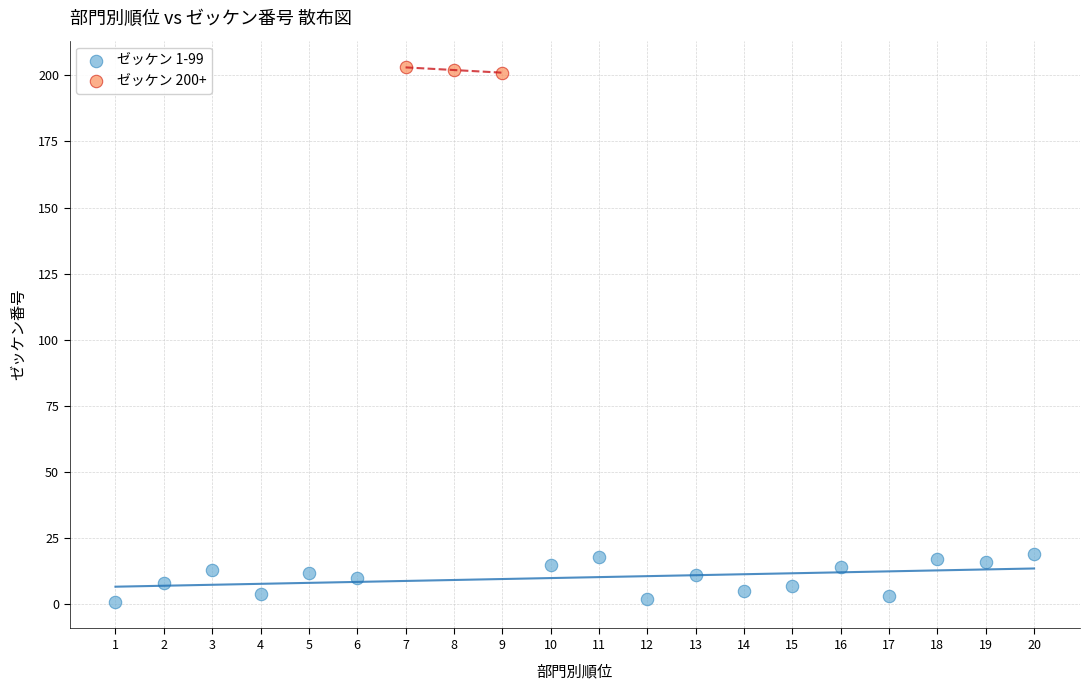

Which series reaches the maximum Y coordinate?

ゼッケン 200+